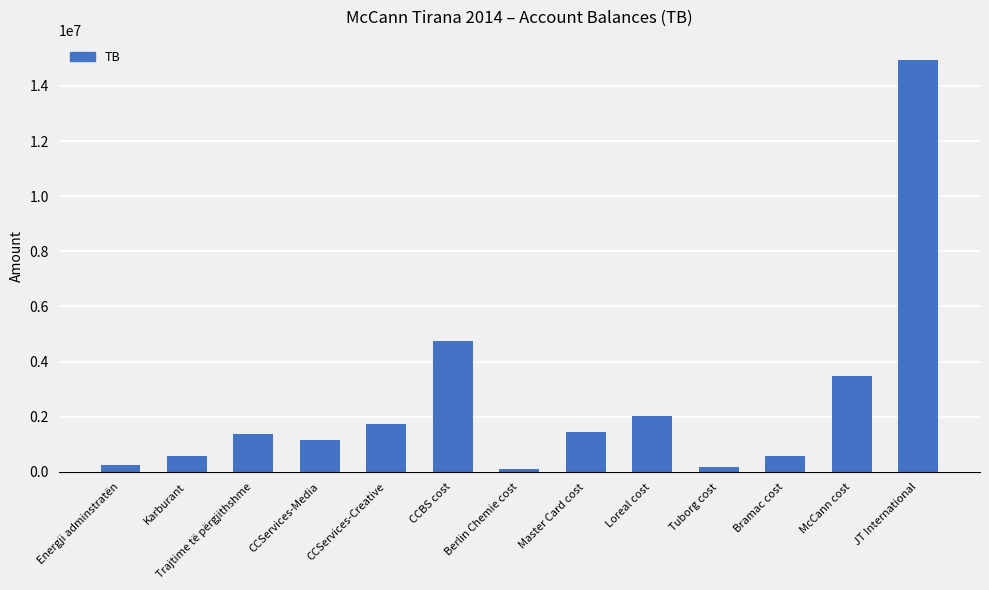

What is the ratio of the value at CCServices-Media to the value at JT International?

0.1